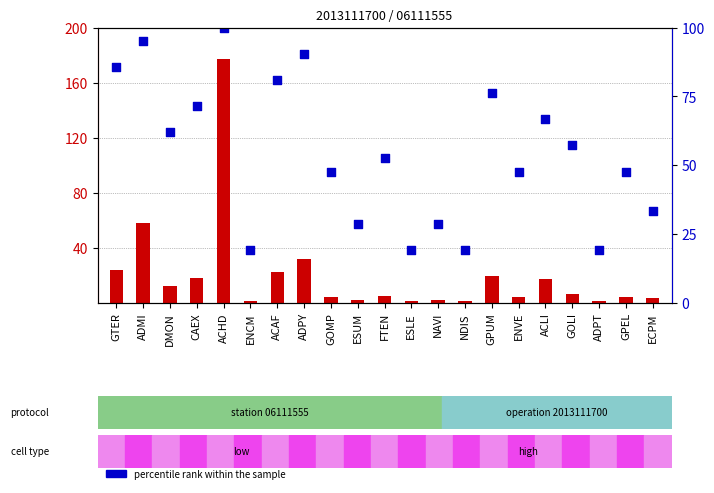

What are all the series names shown in the legend?

count, percentile rank within the sample